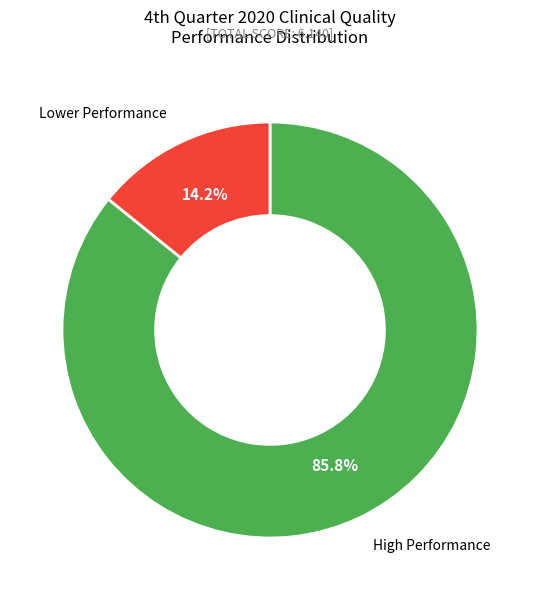

Is there a majority slice in this chart?

Yes